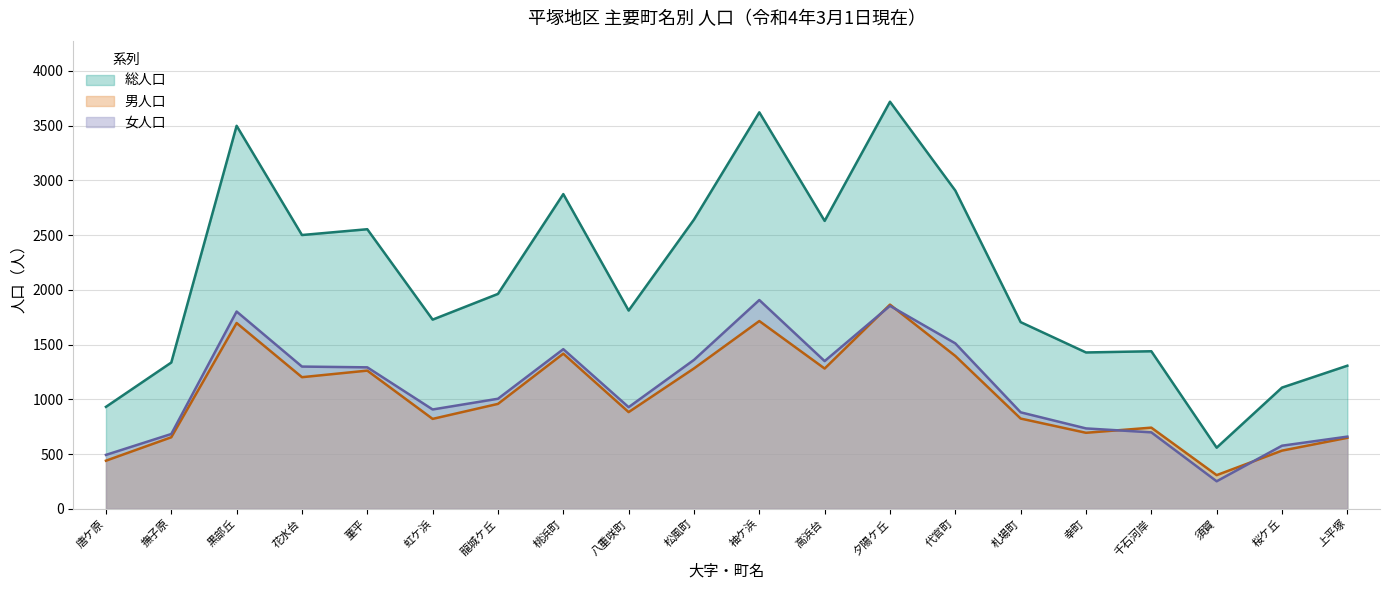

What is the difference between the 女人口 values at 花水台 and 撫子原?

616